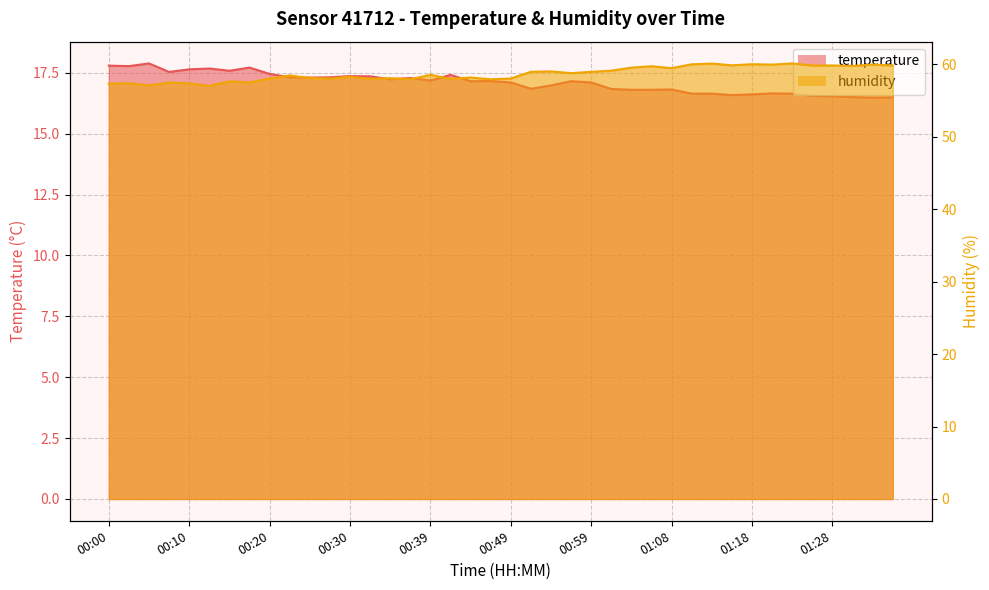

Reading right to left, transcribe all the data shown in this chart.

temperature: 01:35=16.5	01:33=16.5	01:31=16.5	01:28=16.5	01:26=16.6	01:23=16.6	01:21=16.6	01:18=16.6	01:16=16.6	01:13=16.6	01:11=16.6	01:08=16.8	01:06=16.8	01:04=16.8	01:01=16.8	00:59=17.1	00:56=17.1	00:54=17.0	00:52=16.8	00:49=17.1	00:47=17.2	00:44=17.1	00:42=17.4	00:39=17.2	00:37=17.3	00:34=17.2	00:32=17.4	00:30=17.4	00:27=17.3	00:25=17.3	00:22=17.3	00:20=17.4	00:17=17.7	00:15=17.6	00:13=17.7	00:10=17.6	00:08=17.5	00:05=17.9	00:03=17.8	00:00=17.8
humidity: 01:35=59.8	01:33=60.0	01:31=59.8	01:28=59.8	01:26=59.8	01:23=60.1	01:21=60.0	01:18=60.0	01:16=59.9	01:13=60.1	01:11=60.0	01:08=59.5	01:06=59.7	01:04=59.5	01:01=59.1	00:59=59.0	00:56=58.8	00:54=59.0	00:52=59.0	00:49=58.0	00:47=57.9	00:44=58.2	00:42=58.0	00:39=58.5	00:37=57.9	00:34=58.1	00:32=58.0	00:30=58.3	00:27=58.0	00:25=58.1	00:22=58.5	00:20=58.0	00:17=57.5	00:15=57.6	00:13=57.0	00:10=57.4	00:08=57.5	00:05=57.1	00:03=57.4	00:00=57.3